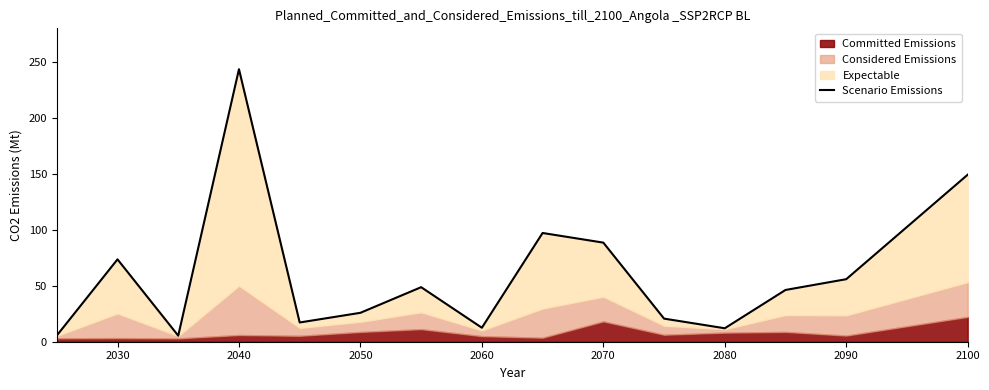

How many lines are shown in the chart?

1